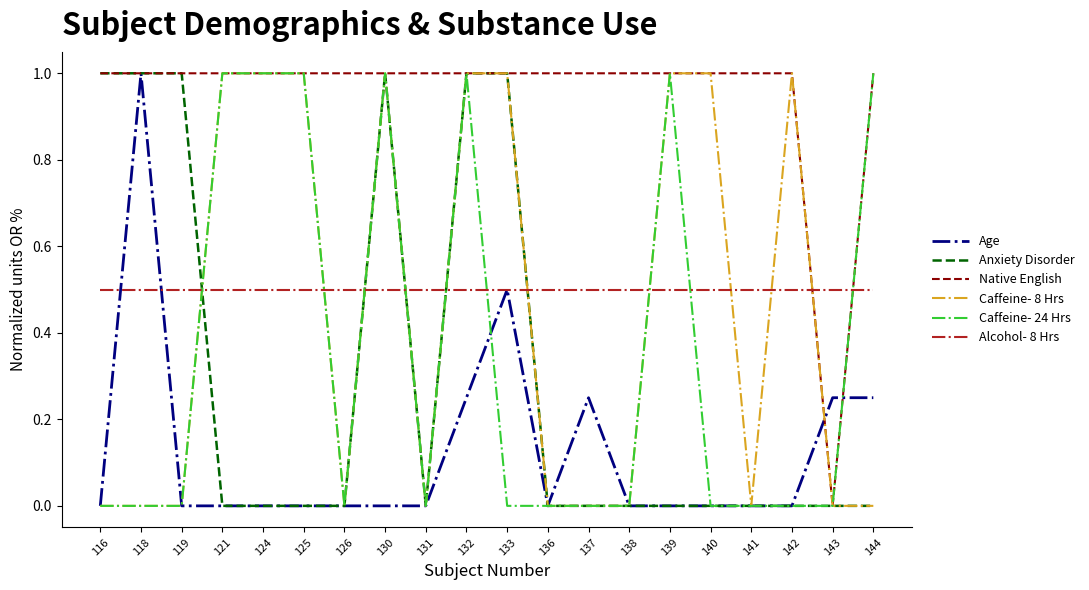

How many lines are shown in the chart?

6